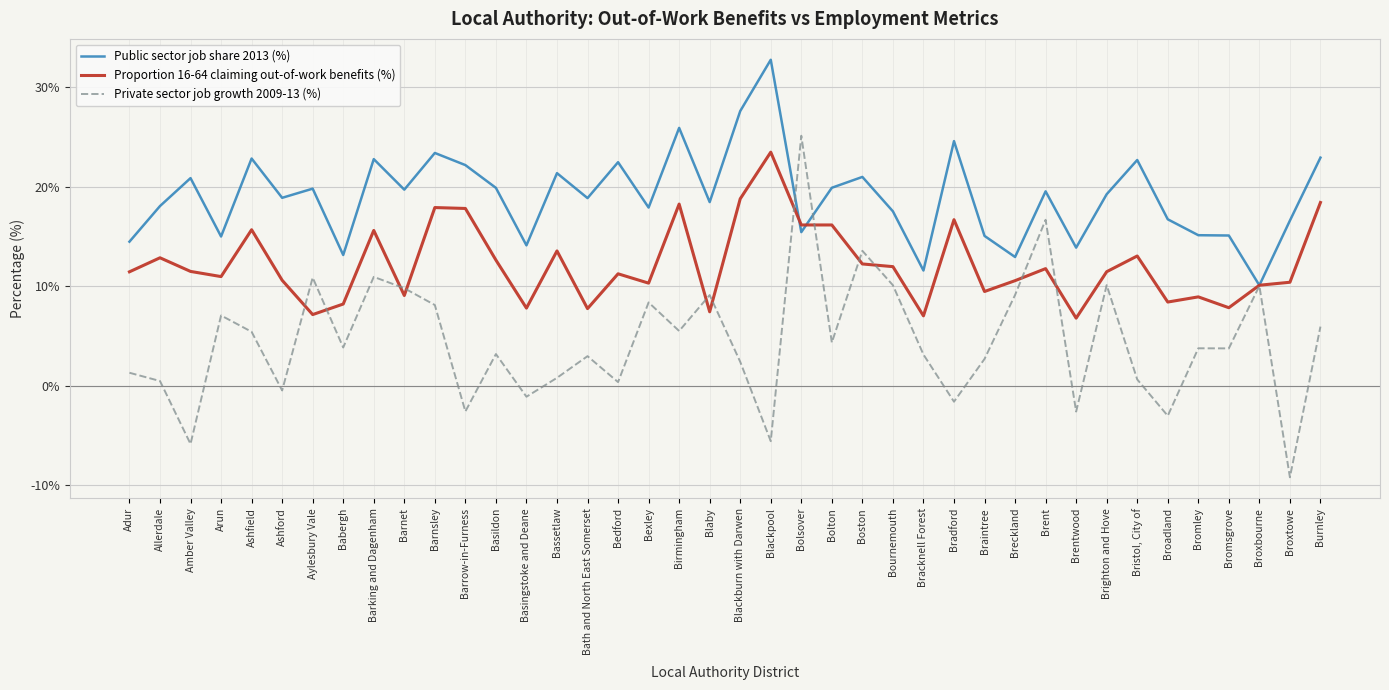

Read the Public sector job share 2013 (%) value at Barnsley.

23.4